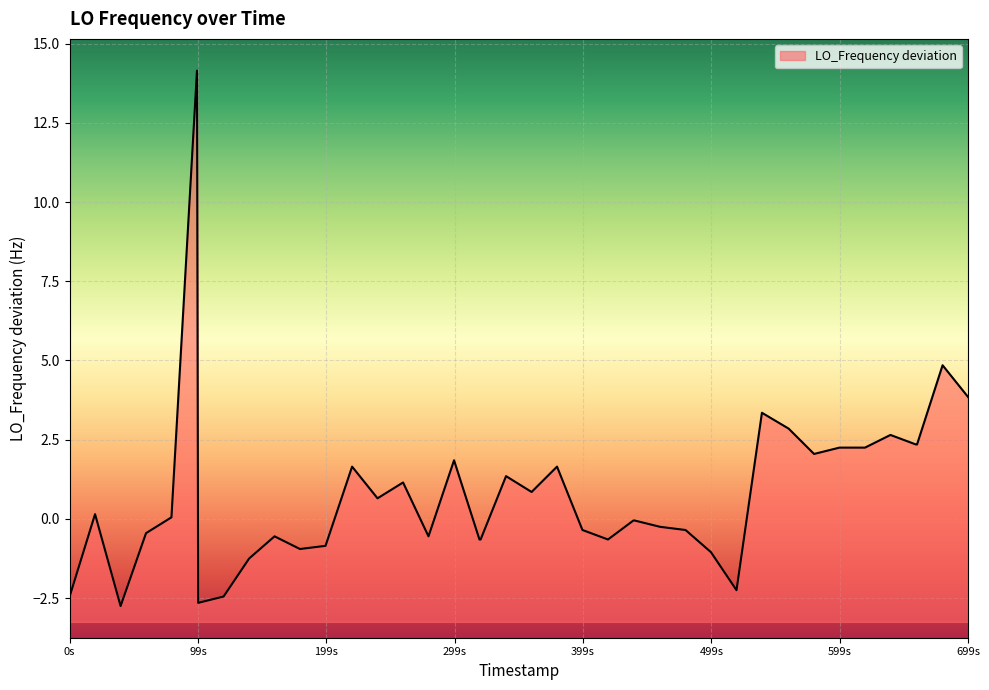

What is the difference between the maximum and minimum values?

16.9